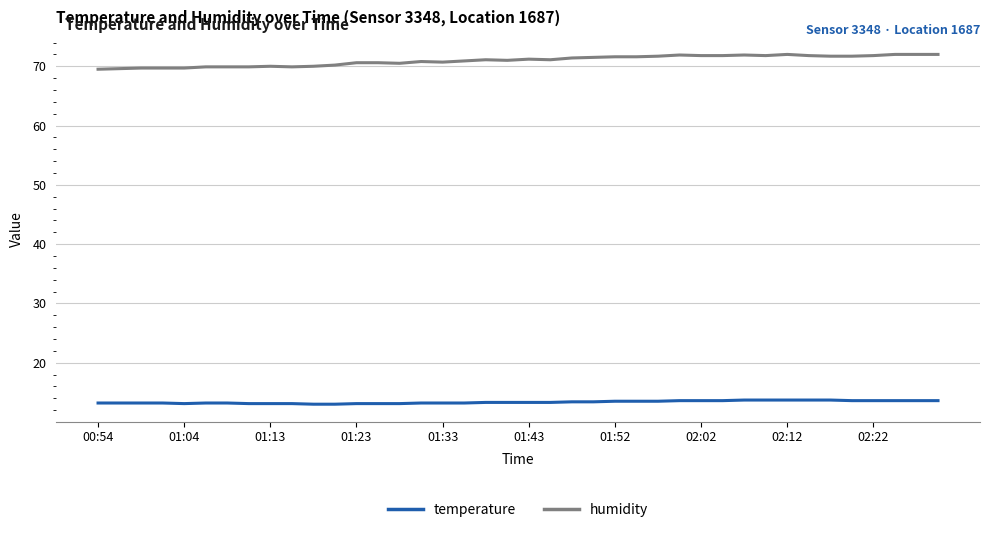

At how many categories does at least one series exceed 43?

40